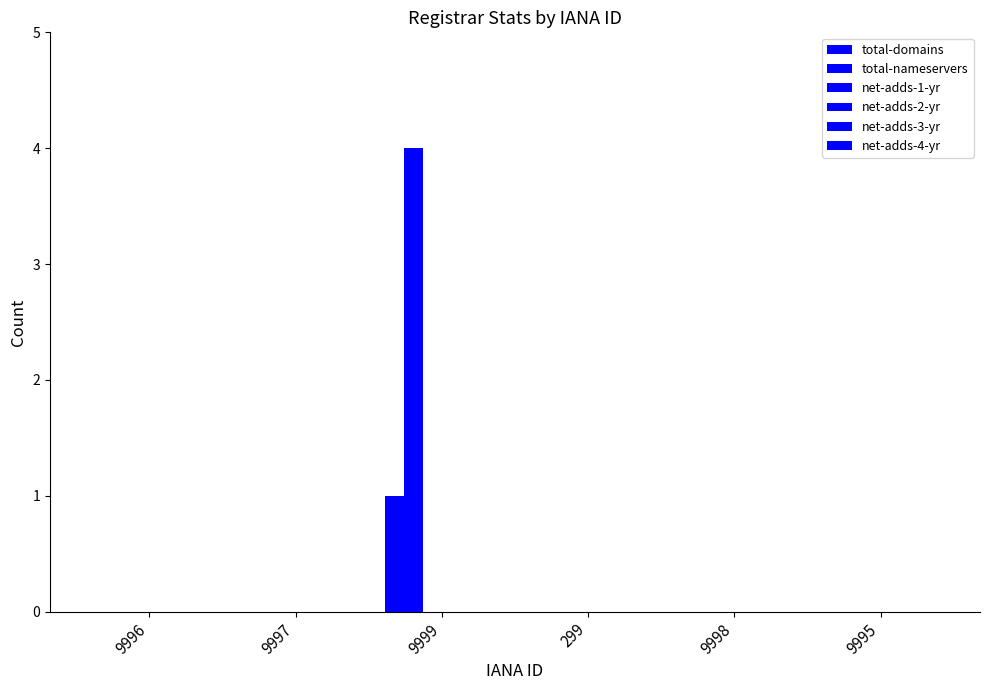

Reading left to right, extract all data points from this chart.

total-domains: 0	0	1	0	0	0
total-nameservers: 0	0	4	0	0	0
net-adds-1-yr: 0	0	0	0	0	0
net-adds-2-yr: 0	0	0	0	0	0
net-adds-3-yr: 0	0	0	0	0	0
net-adds-4-yr: 0	0	0	0	0	0